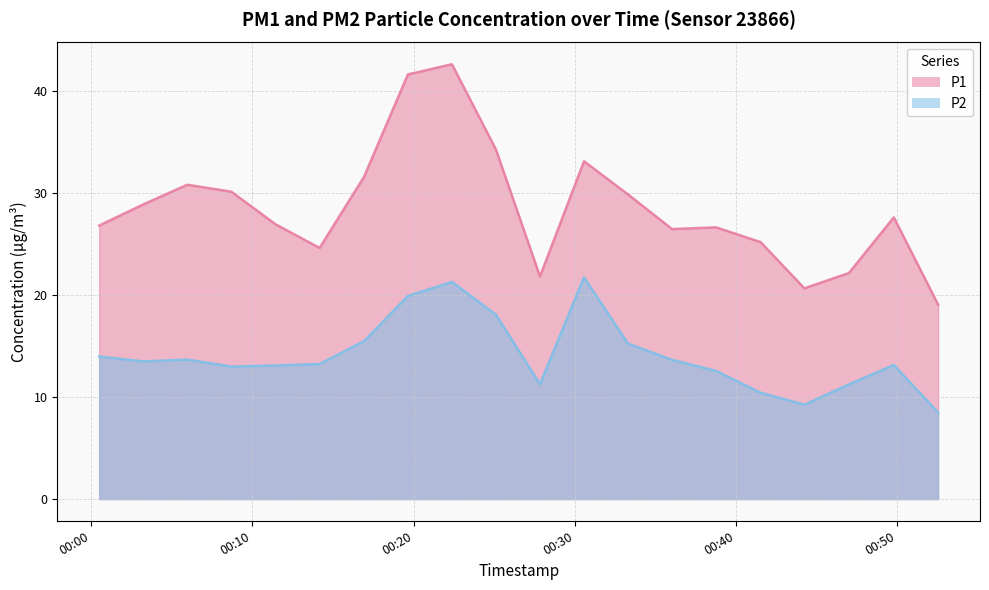

Read the P2 value at 2023-11-18T00:49:49.

13.2